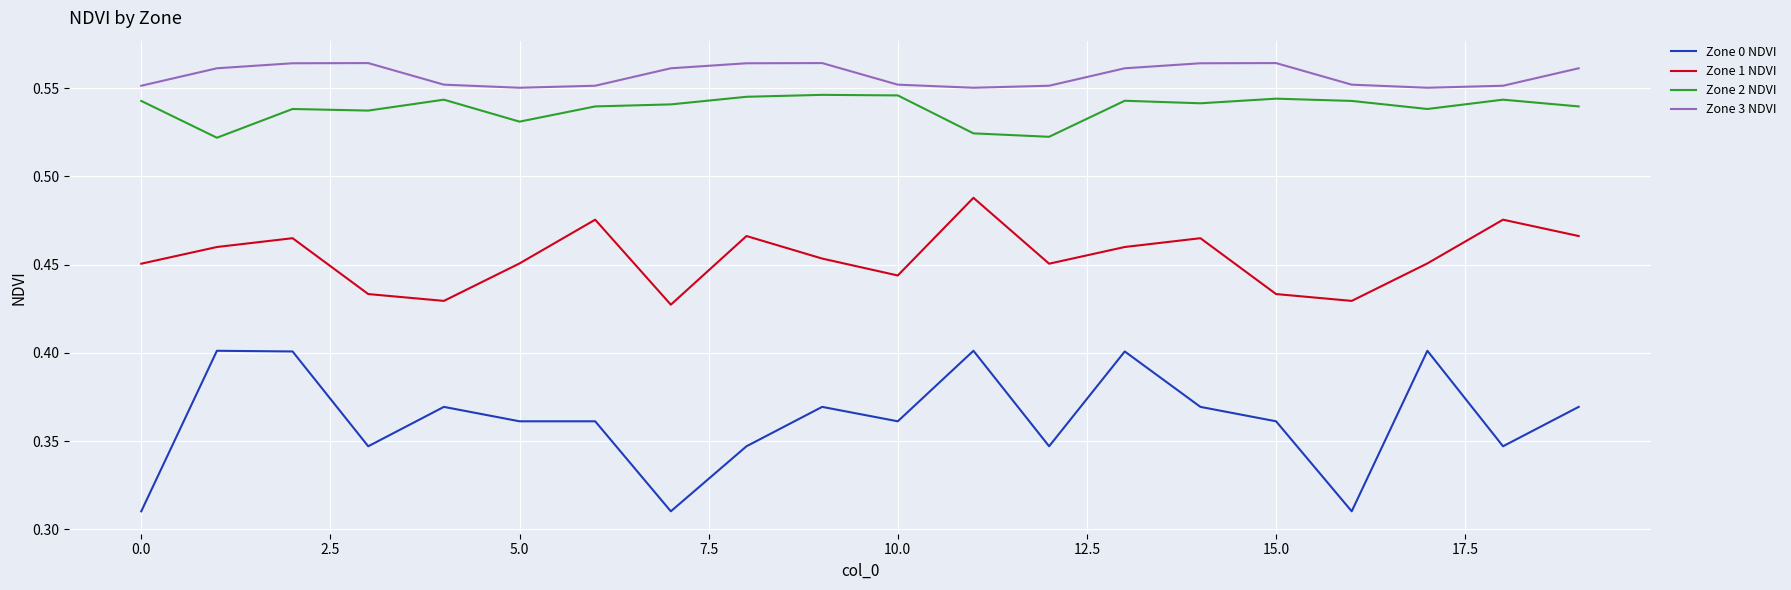

Rank the series by their maximum value, from lowest to highest.

Zone 0 NDVI, Zone 1 NDVI, Zone 2 NDVI, Zone 3 NDVI